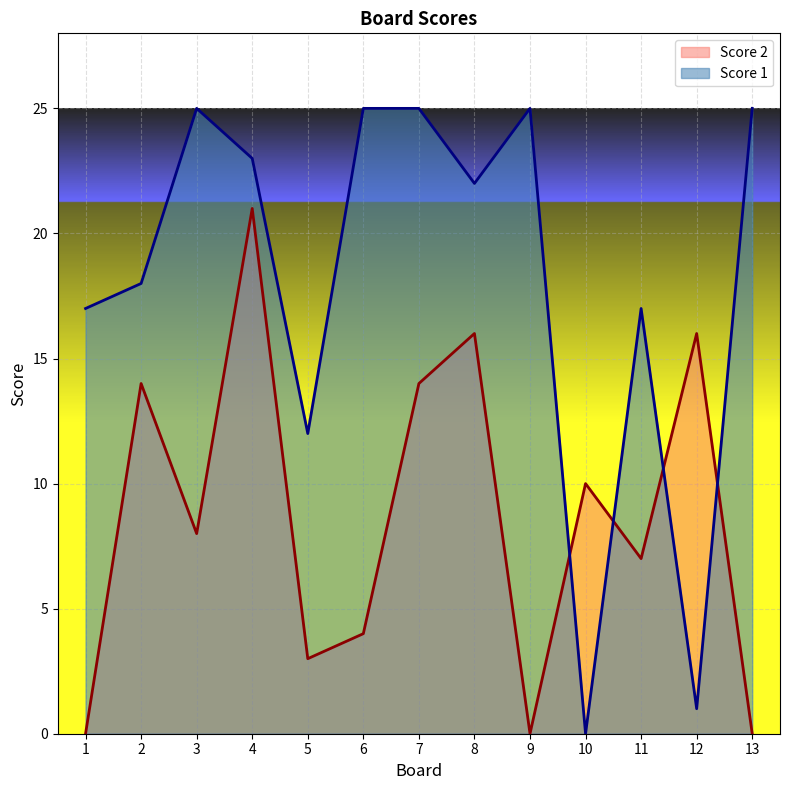

At which category is the sum across all series the highest?

4